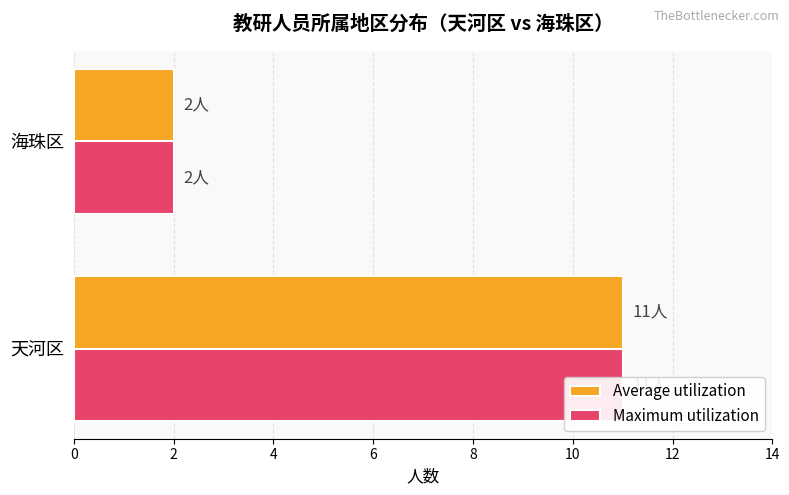

The Maximum utilization series shows 5 at 天河区. True or false?

False